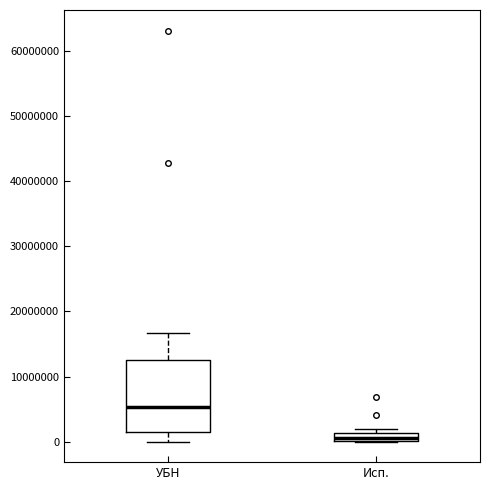

Comparing the boxes themselves (not the whiskers), which one is the tallest?

УБН